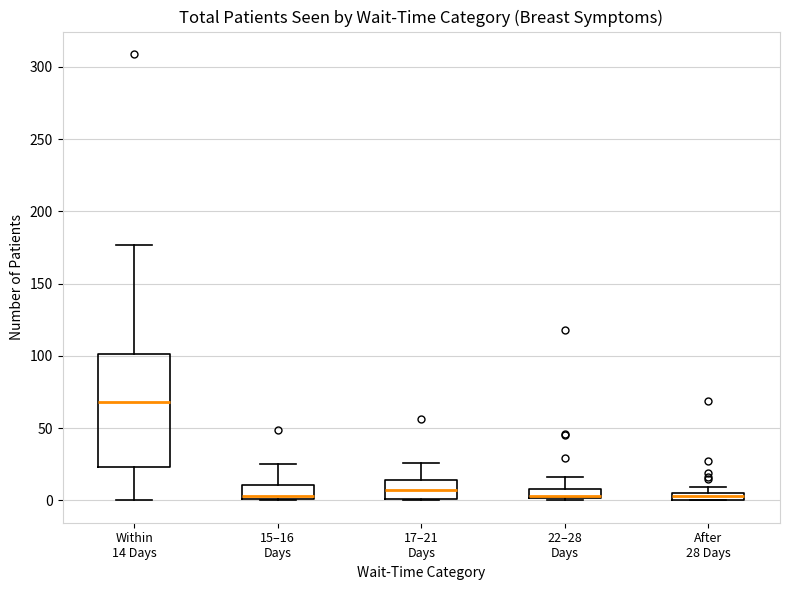

Comparing the boxes themselves (not the whiskers), which one is the tallest?

Within 14 Days